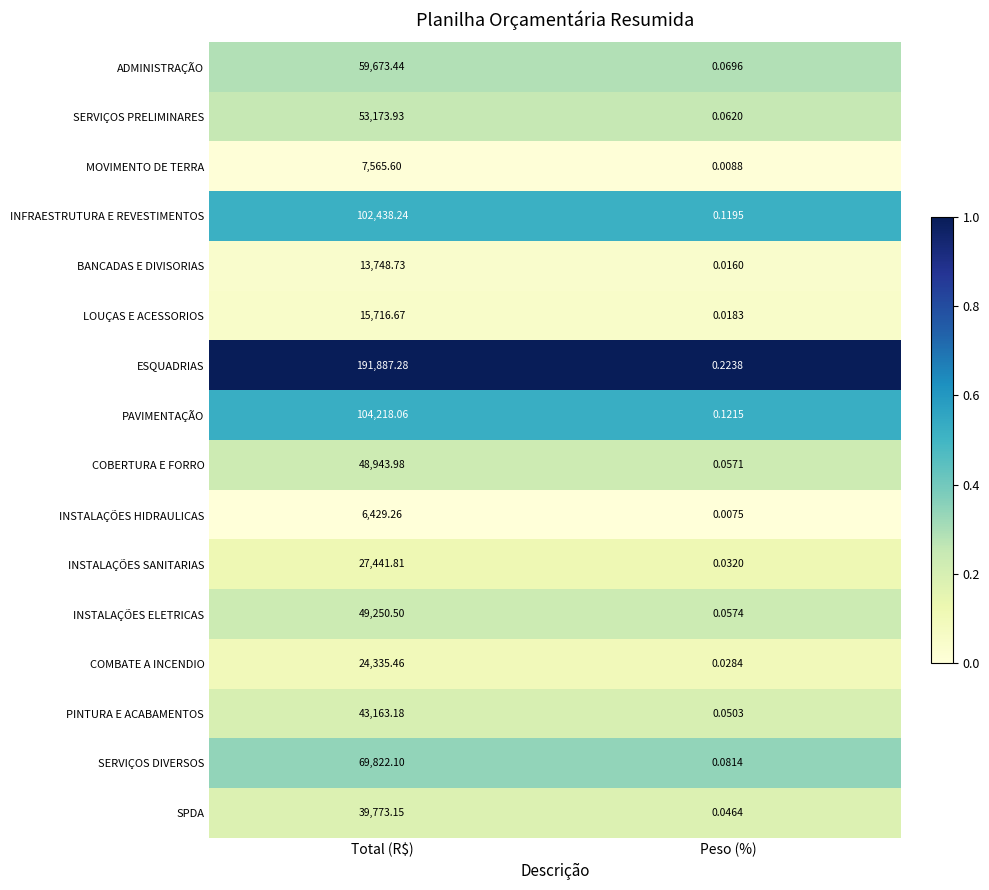

Which series changed the most between Total (R$) and Peso (%)?

ESQUADRIAS